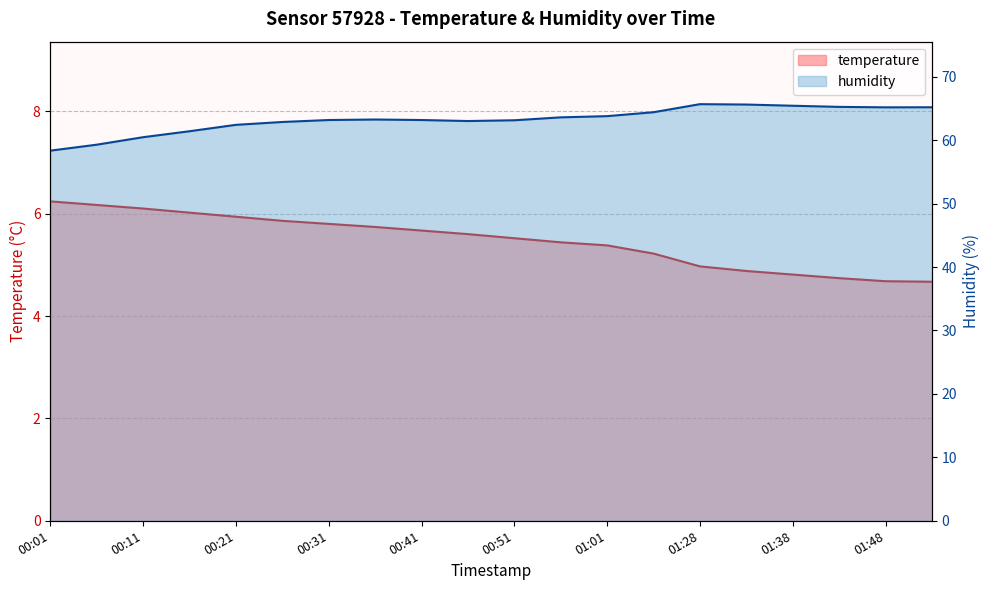

Which series has the largest range (max minus min)?

humidity